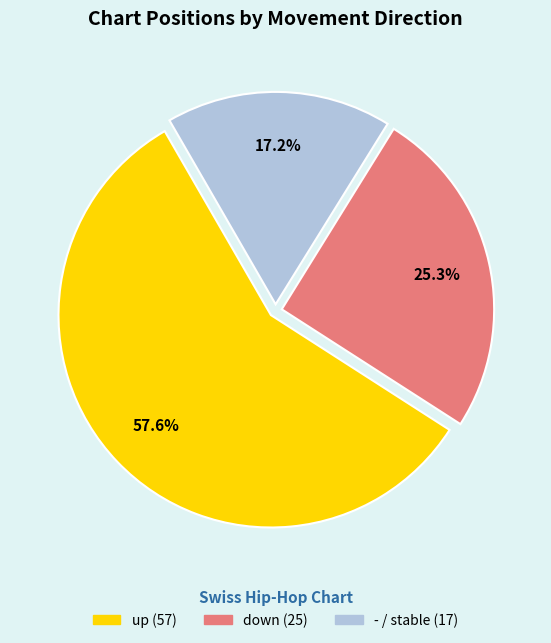

Approximately how many times larger is the value at - compared to down?

0.7